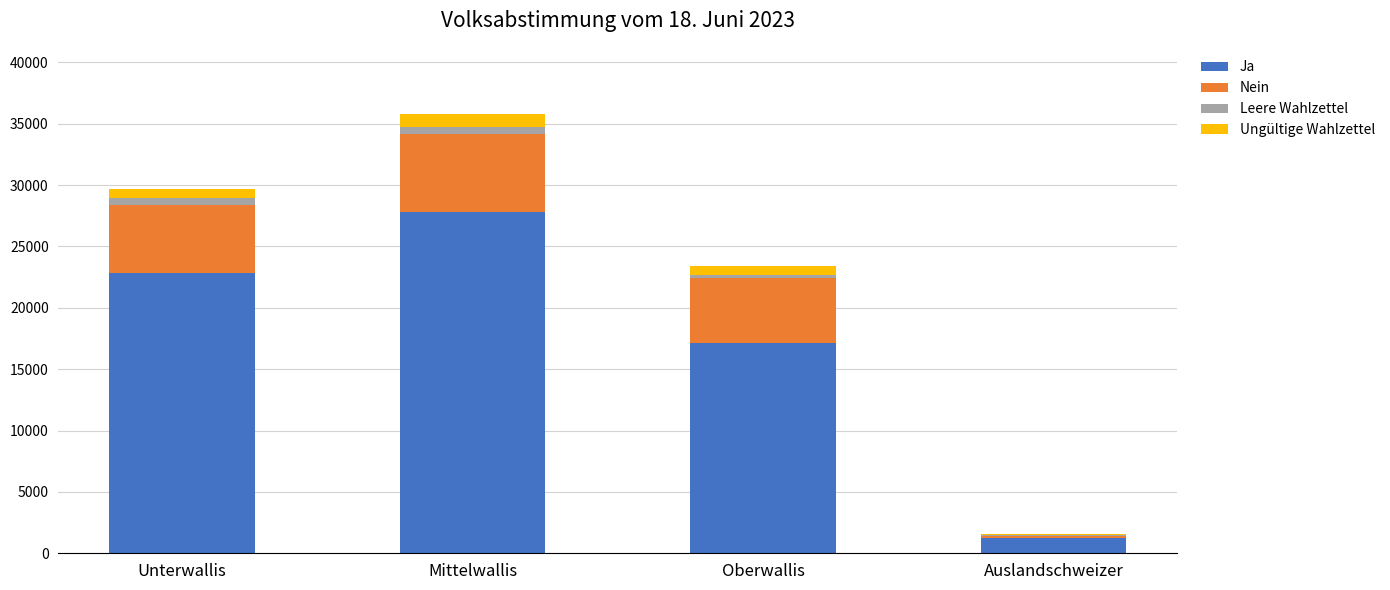

Reading left to right, list the values for the Ja series.

Unterwallis=22824	Mittelwallis=27825	Oberwallis=17124	Auslandschweizer=1249